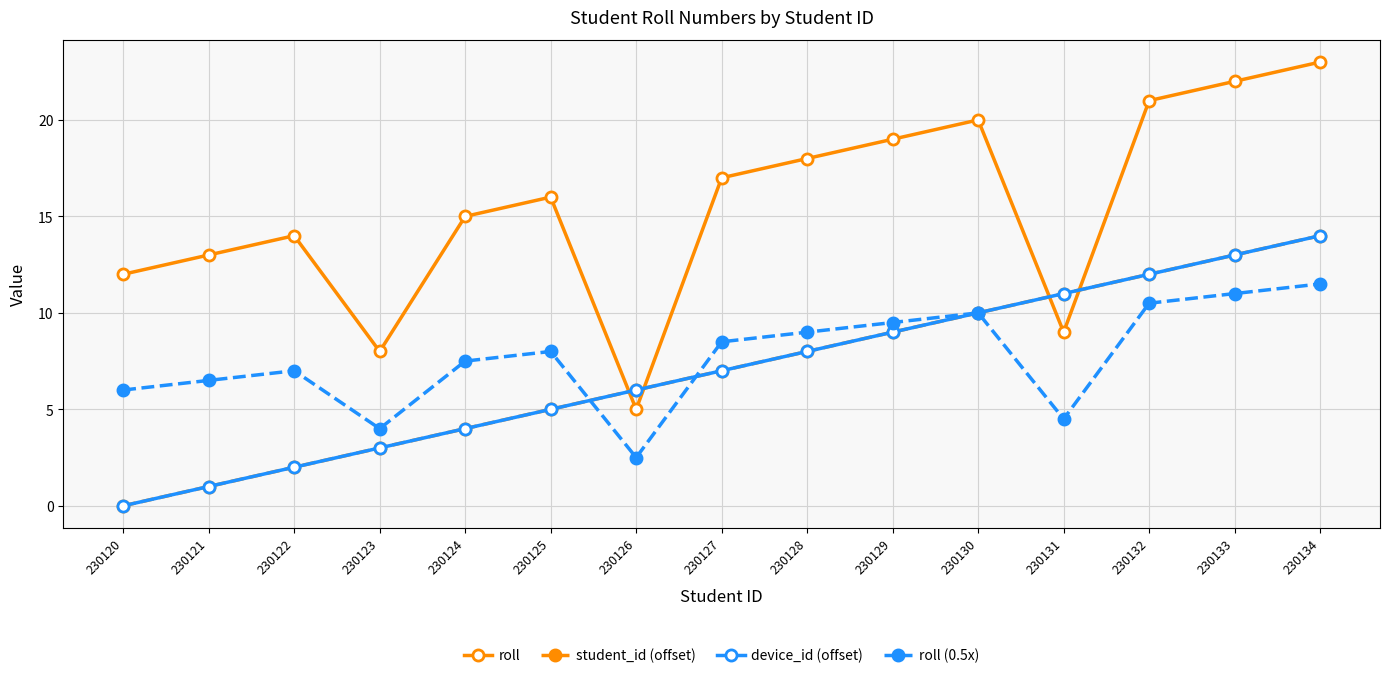

What is the average value of the roll series?

15.5